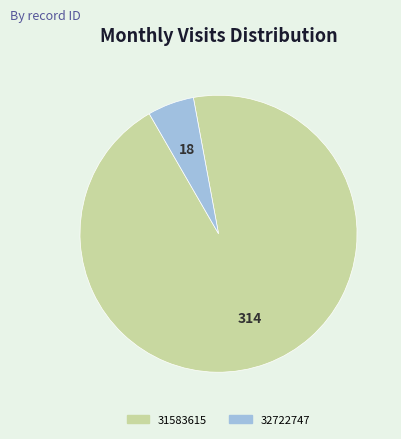

Count the number of slices in the pie.

2